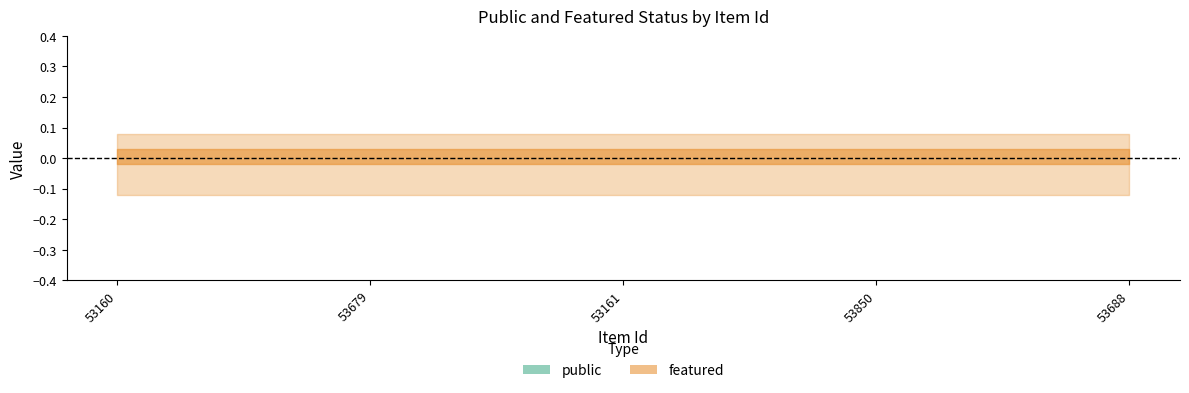

Between 53850 and 53161, which is larger?

53850